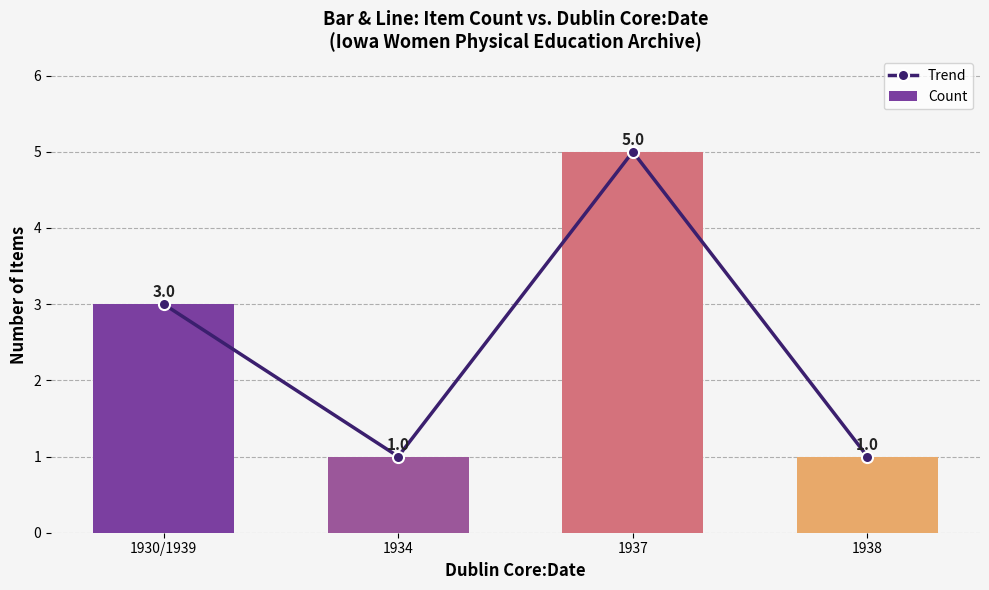

What is the label of the 1st bar from the right?

1938